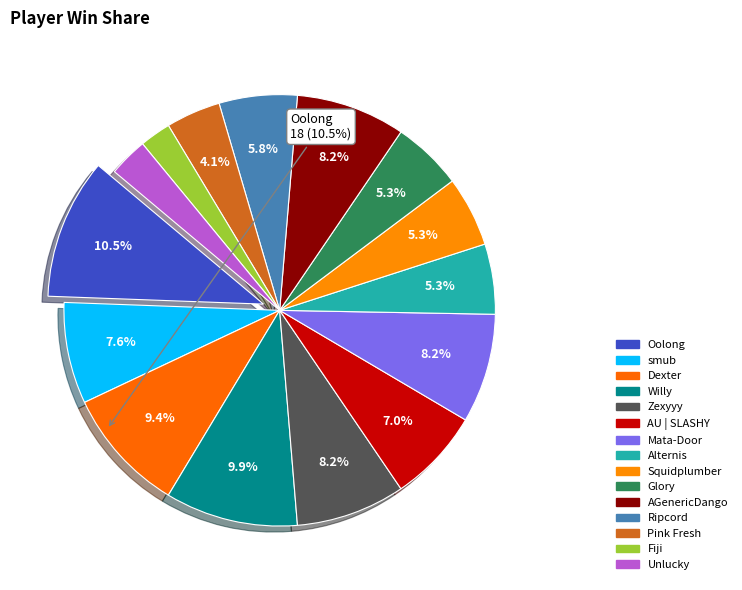

What percentage is NOT represented by Zexyyy?

91.8%